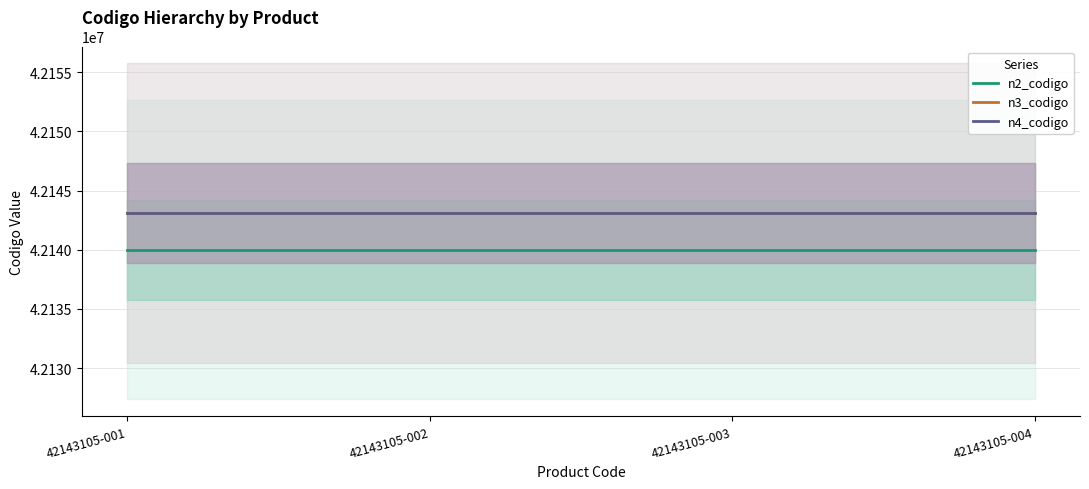

What is the difference between the highest and lowest values at 42143105-004?

3105